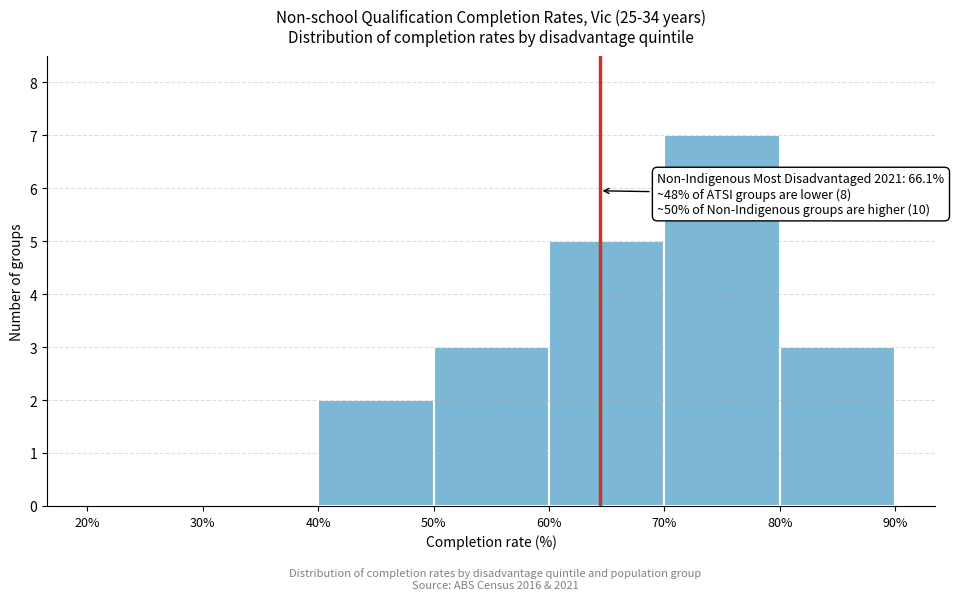

Over which range of the x-axis is the bar tallest?

70% to 80%